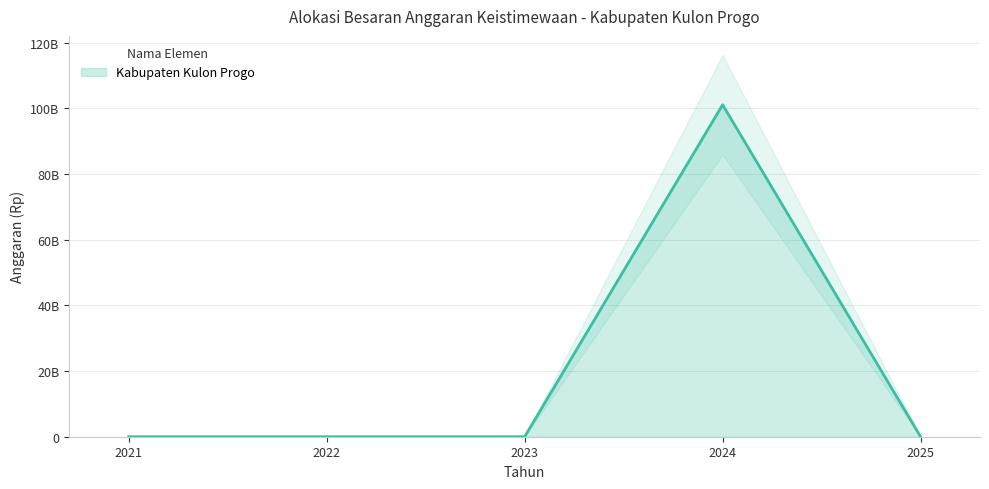

Rank the categories by value from highest to lowest.

2024, 2021, 2022, 2023, 2025